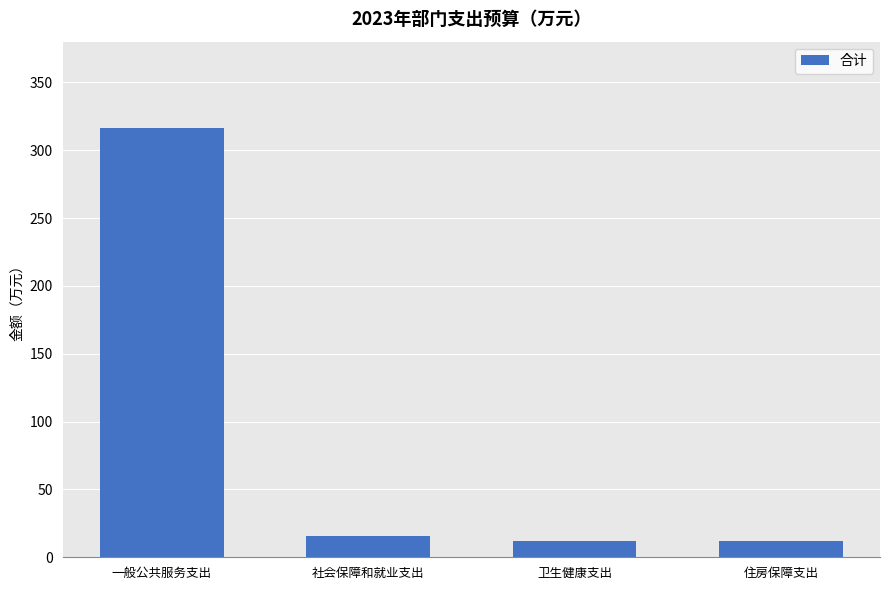

Reading left to right, extract all data points from this chart.

316.7	16.0	12.0	12.0